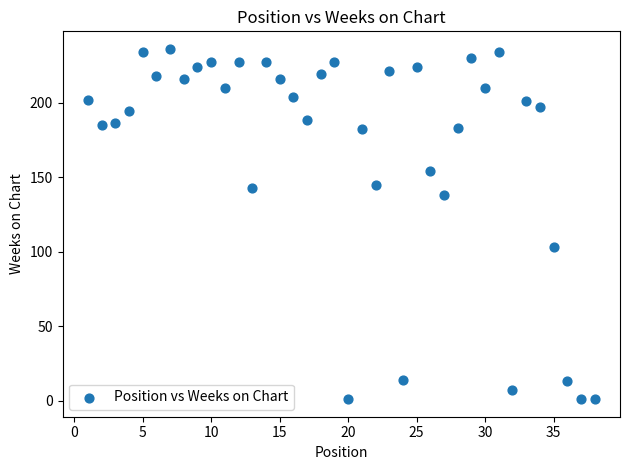

What is the range of Y values (max minus min)?

235